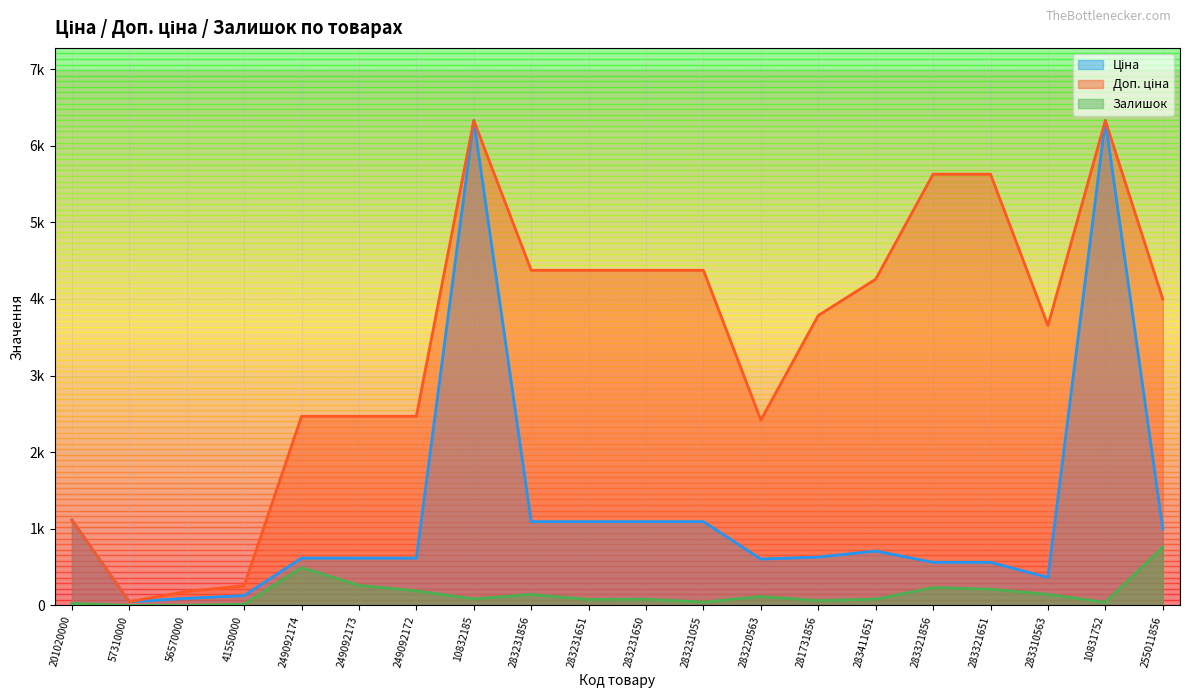

The value of Доп. ціна at 283321856 is 5628.1. True or false?

True